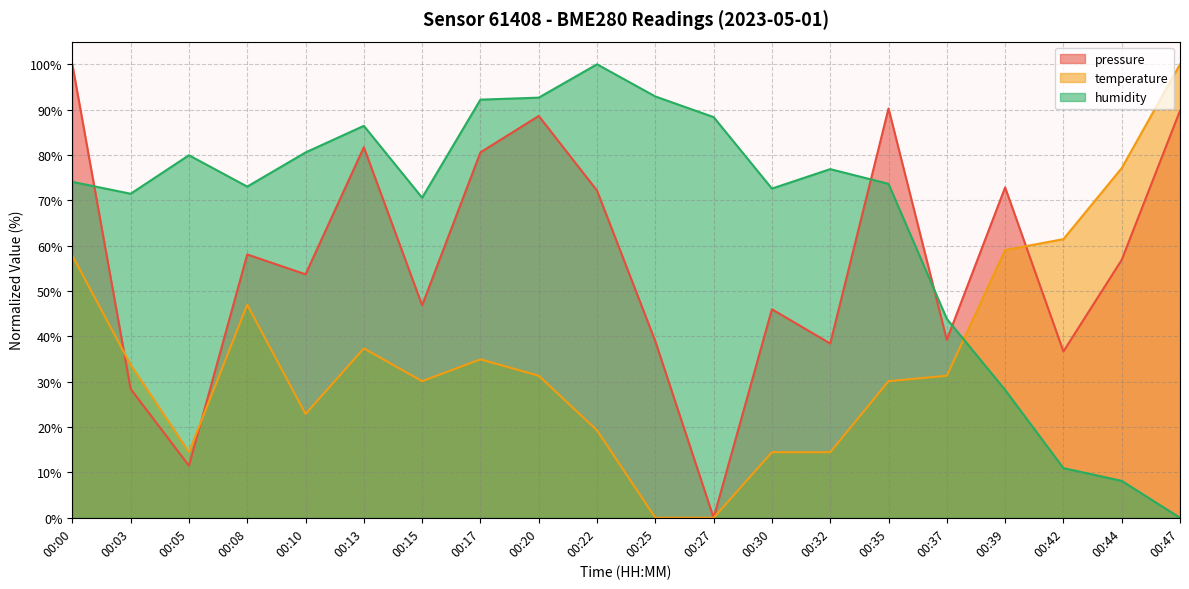

What is the value of the temperature point at the 10th from the left?

19.3